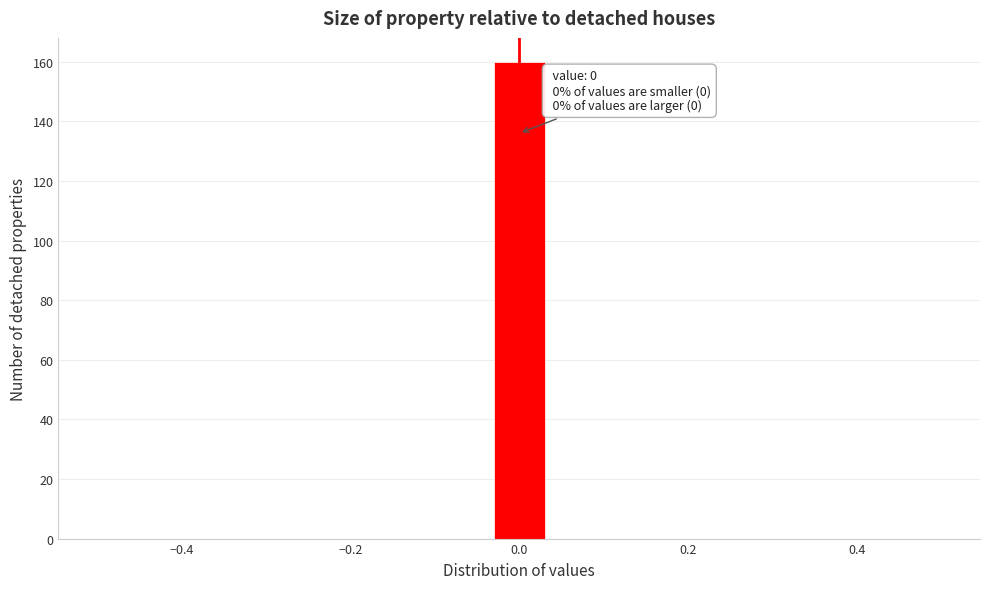

Around what value on the x-axis is the tallest bar? Give the approximate position of its centre, as read against the axis.

0.00